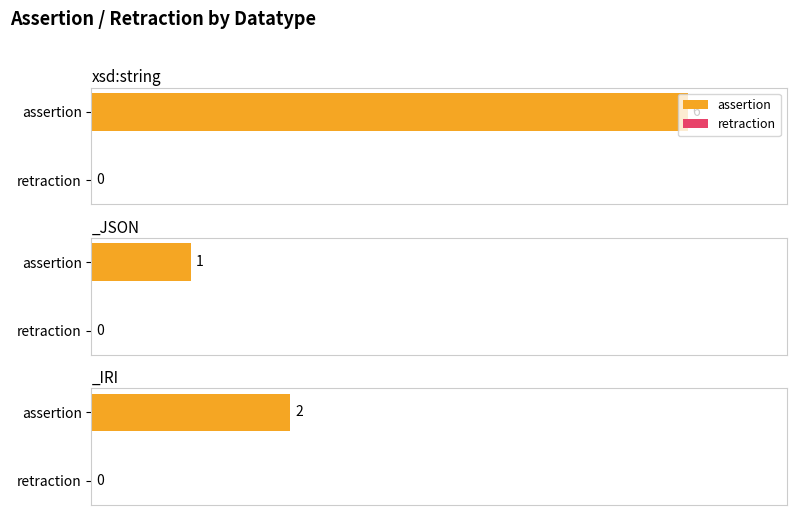

At which category is the sum across all series the highest?

xsd:string